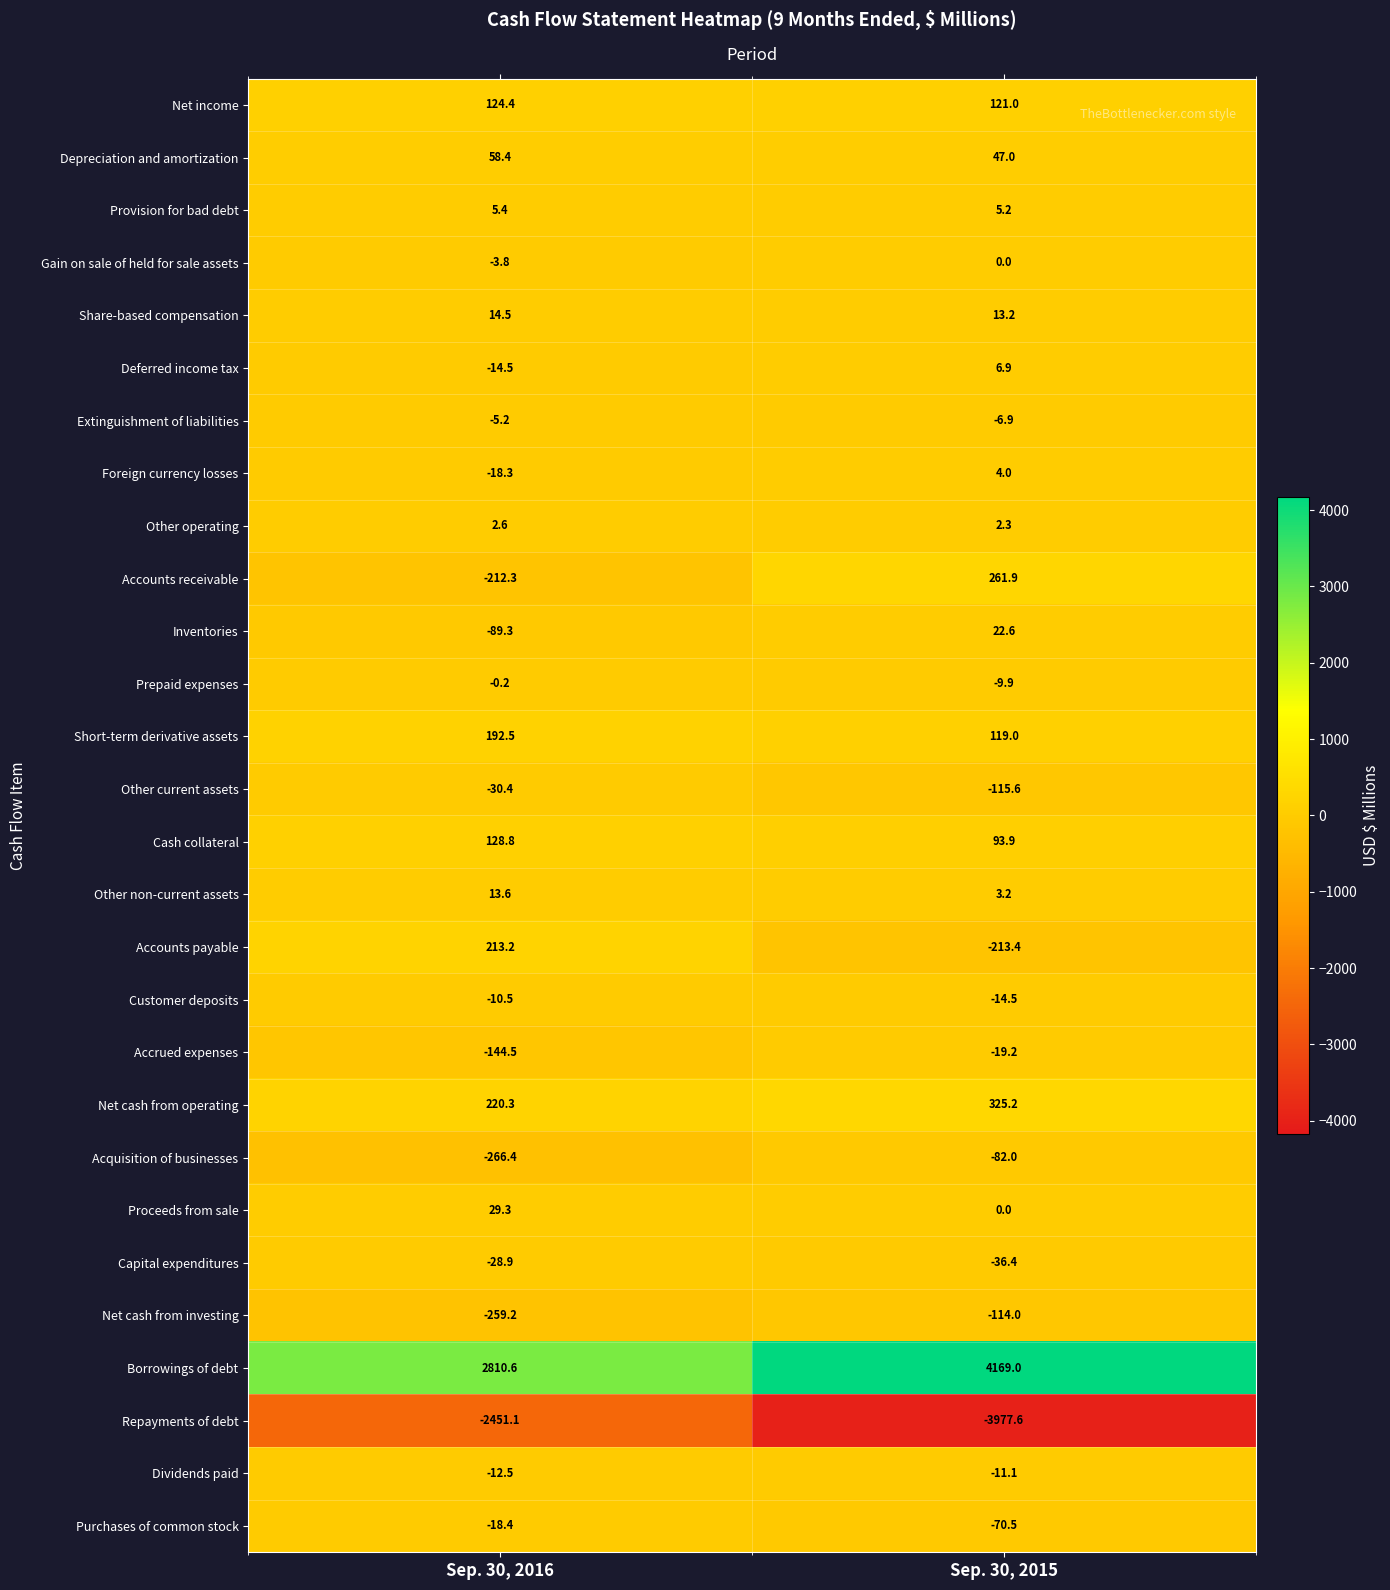

Where is Extinguishment of liabilities nearest to the value -6?

Sep. 30, 2016